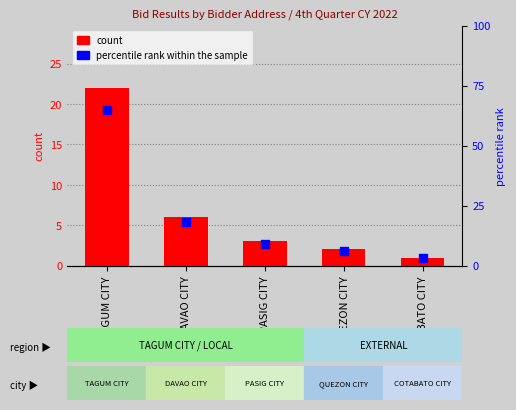

Which series has the largest total across all categories?

percentile rank within the sample